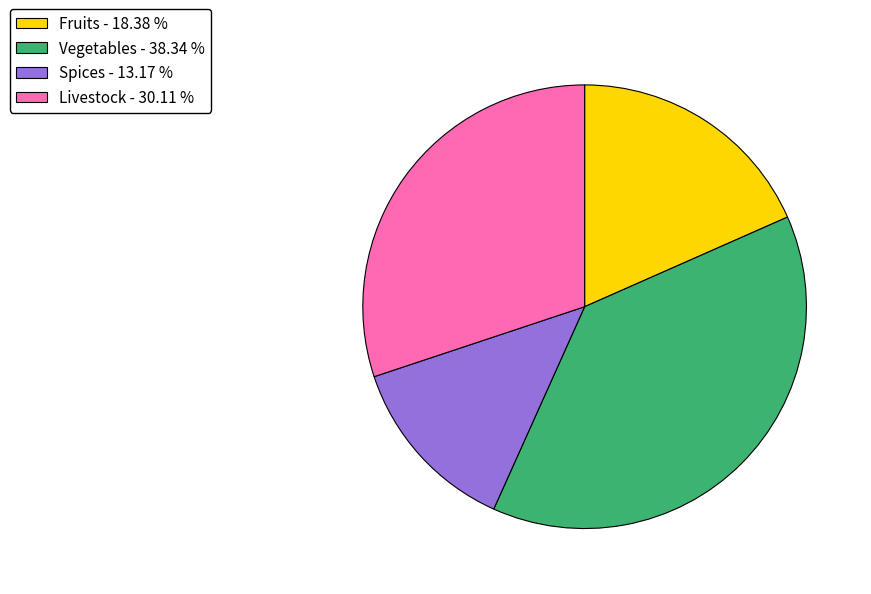

Is there a majority slice in this chart?

No